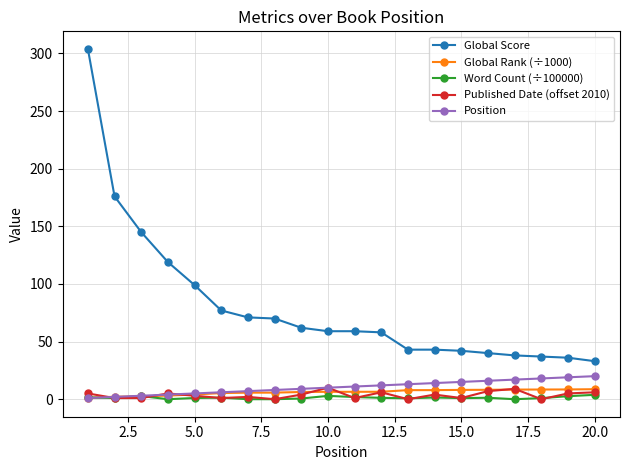

Which series has the largest range (max minus min)?

Global Score